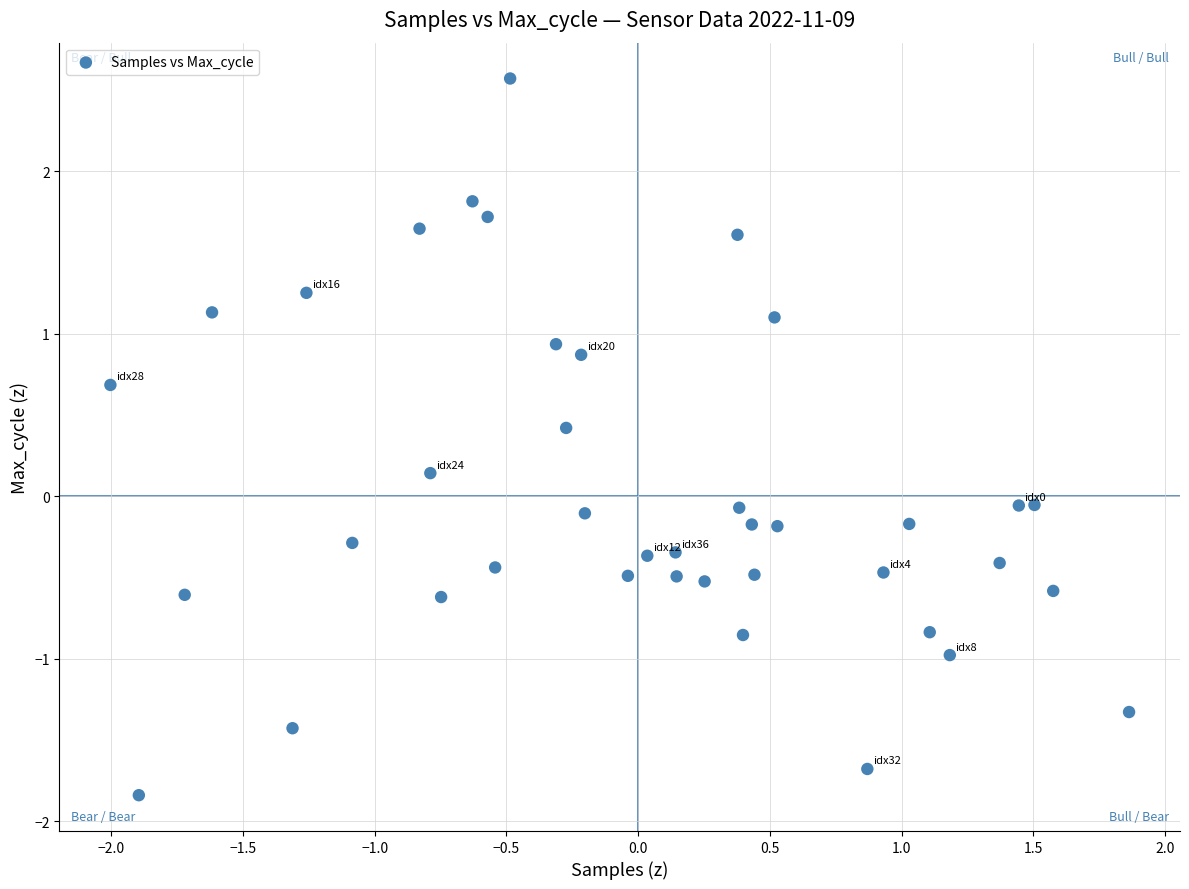

What is the range of X values (max minus min)?

3.9